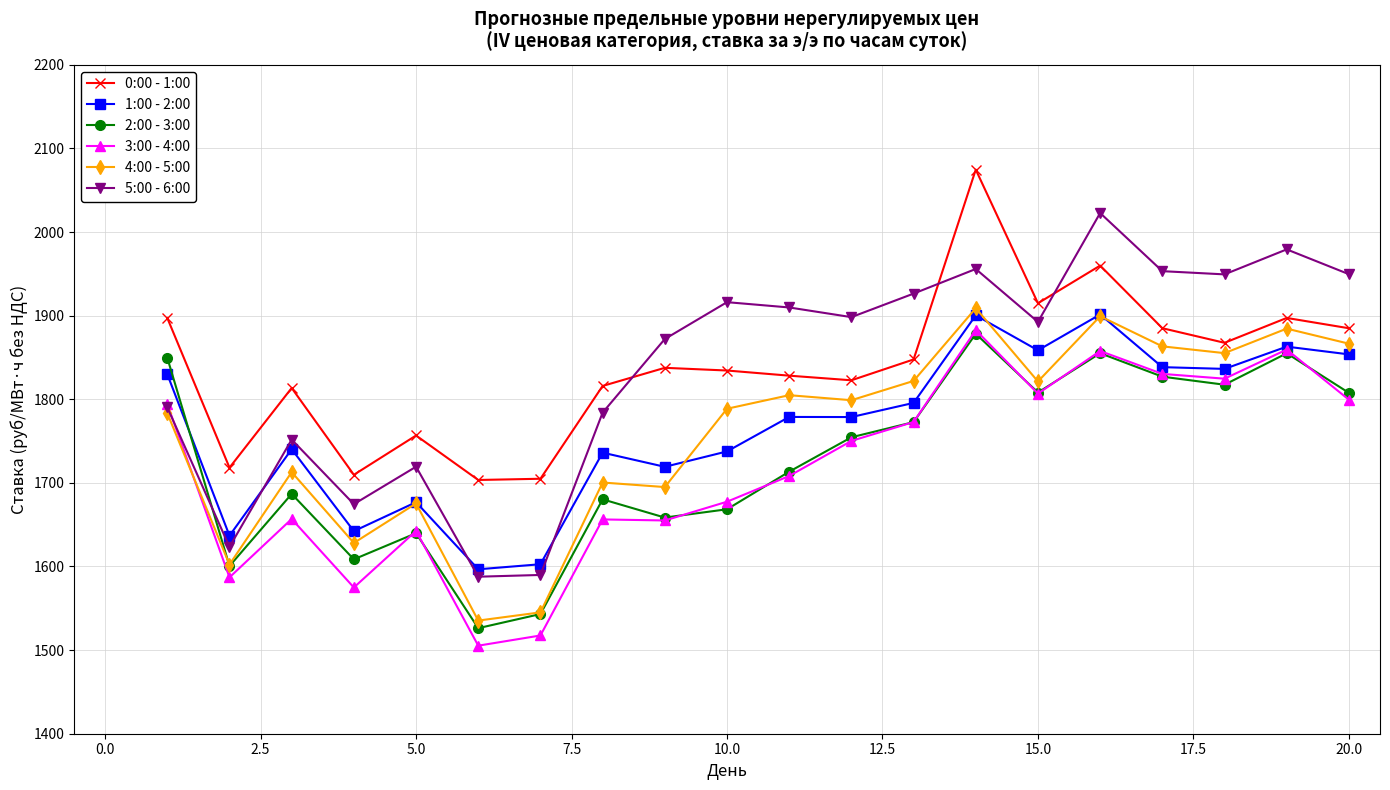

True or false: 0:00 - 1:00 and 3:00 - 4:00 intersect in this chart.

False